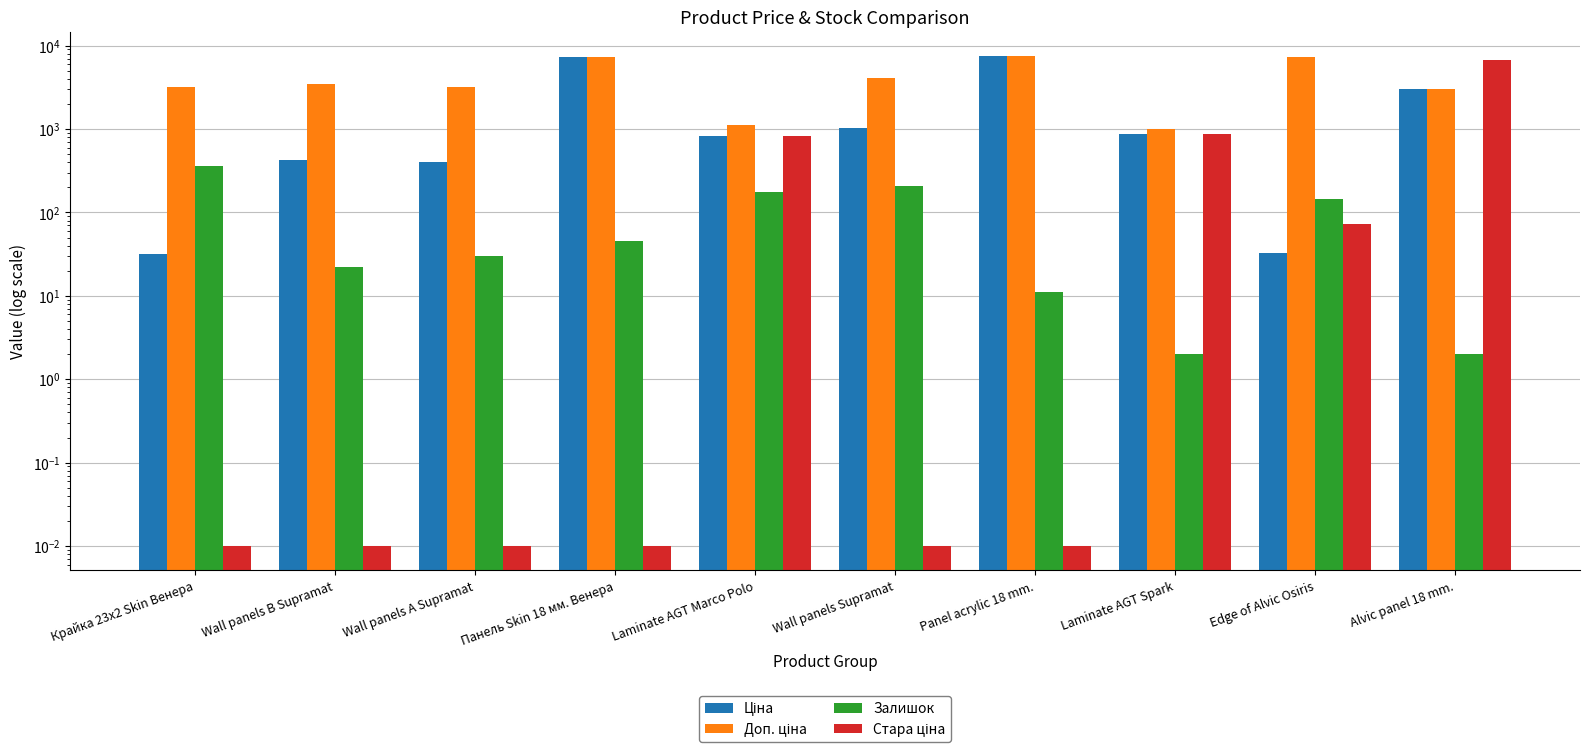

How many bars are there in each group?

4